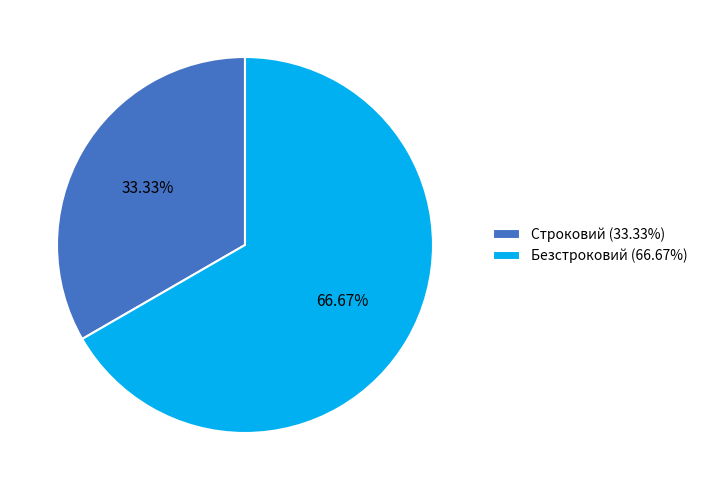

What portion of the pie excludes Строковий?

66.7%